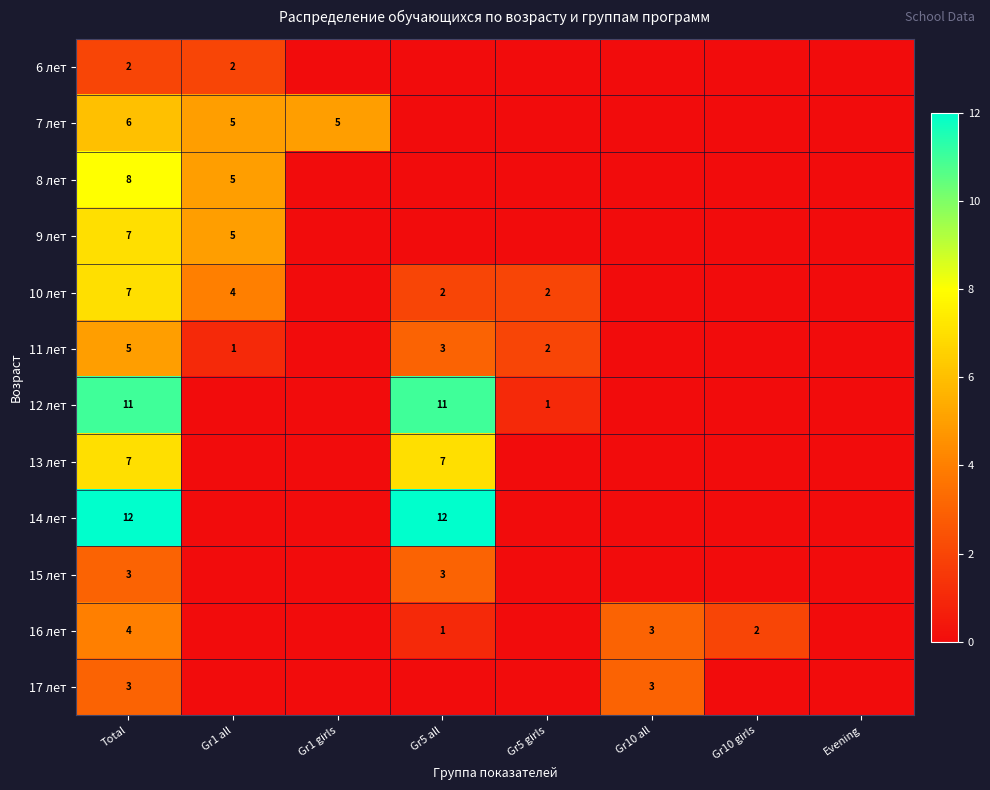

The value of 9 лет at Total is 7. True or false?

True